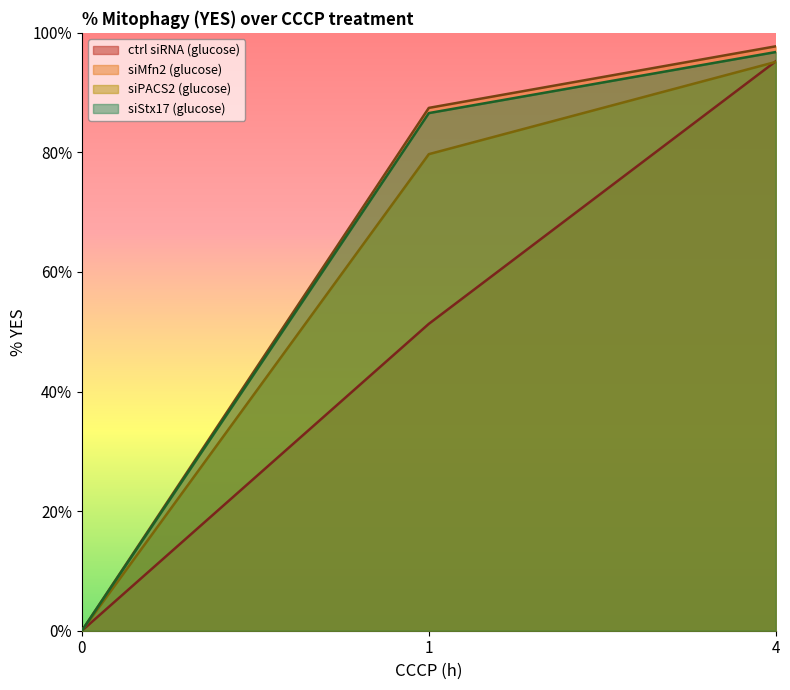

How many lines are shown in the chart?

4